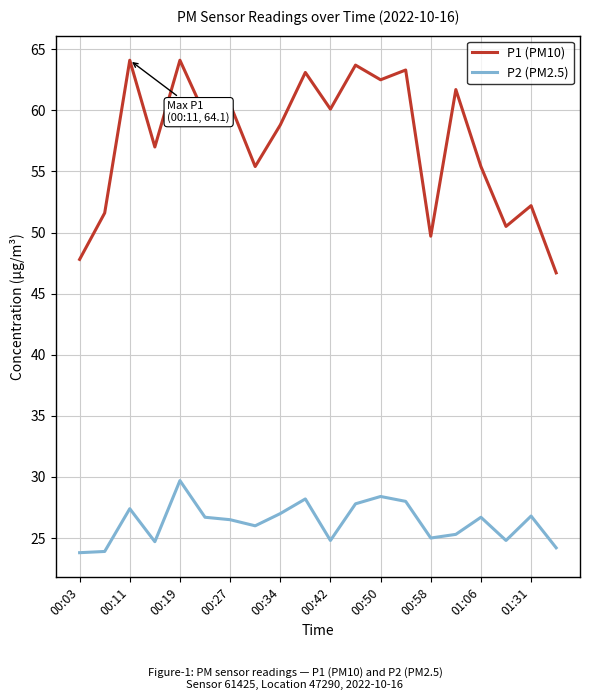

How many distinct data groups are displayed?

2